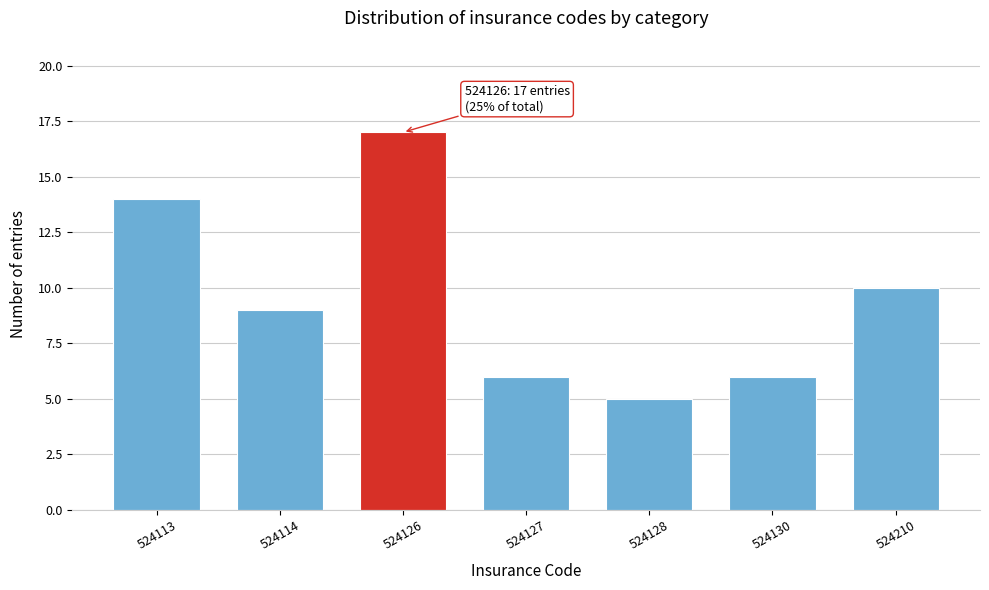

Reading right to left, what are all the values shown in this chart?

524210=10	524130=6	524128=5	524127=6	524126=17	524114=9	524113=14